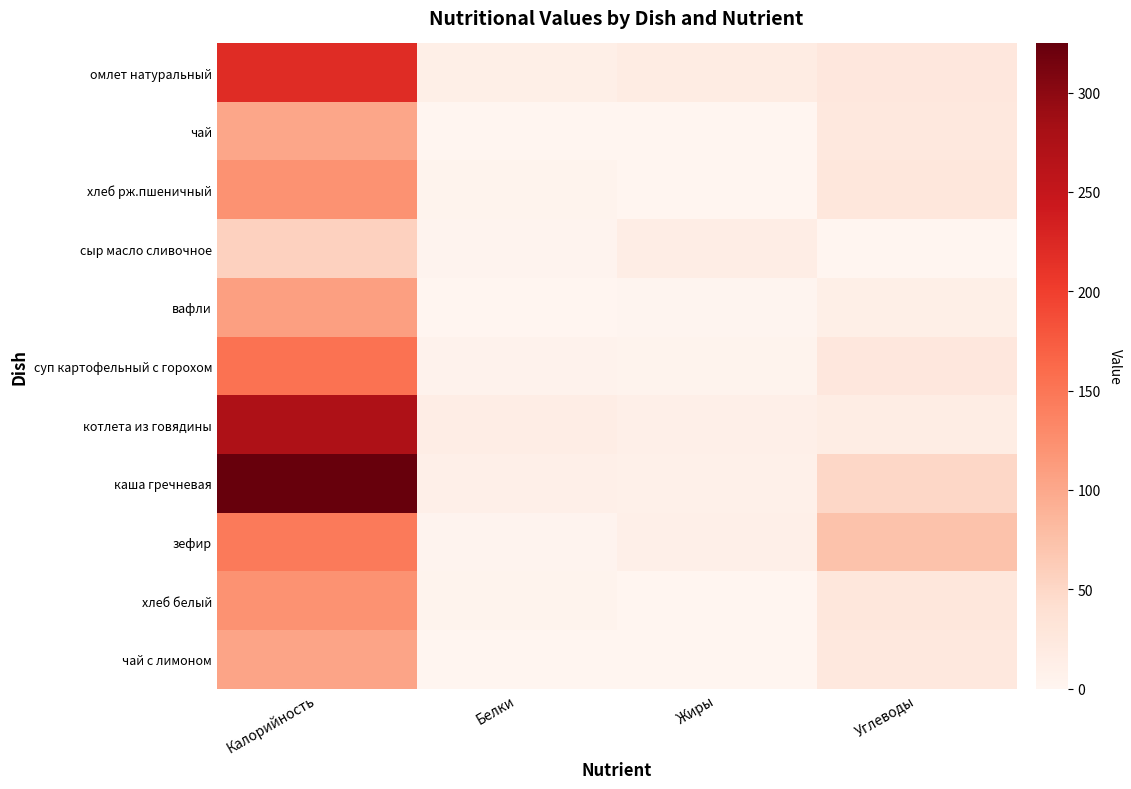

Rank the series at Белки from lowest to highest value.

чай, чай с лимоном, вафли, зефир, сыр масло сливочное, хлеб рж.пшеничный, хлеб белый, суп картофельный с горохом, каша гречневая, омлет натуральный, котлета из говядины